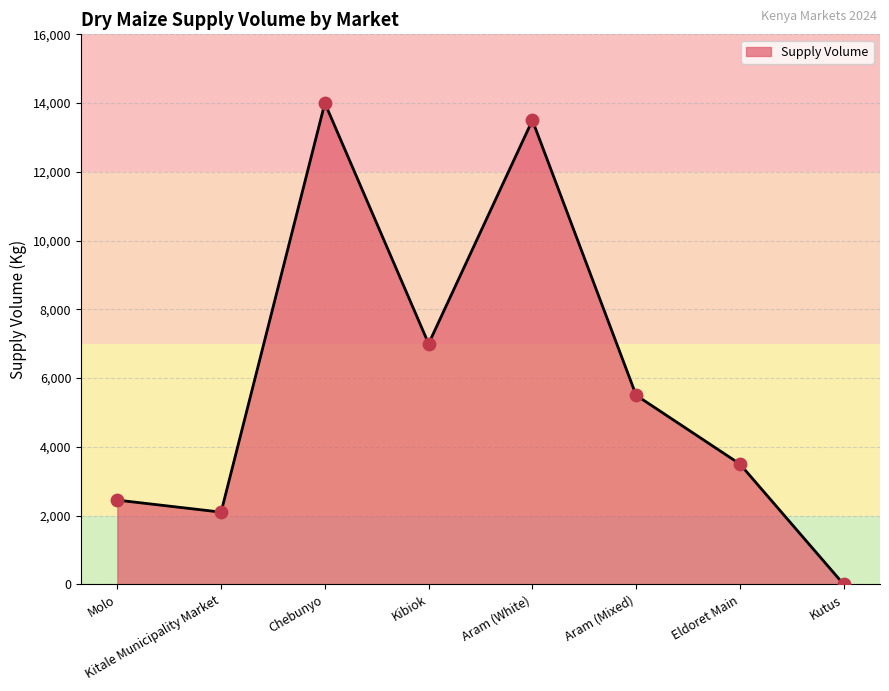

Which has a higher value, Kutus or Kitale Municipality Market?

Kitale Municipality Market